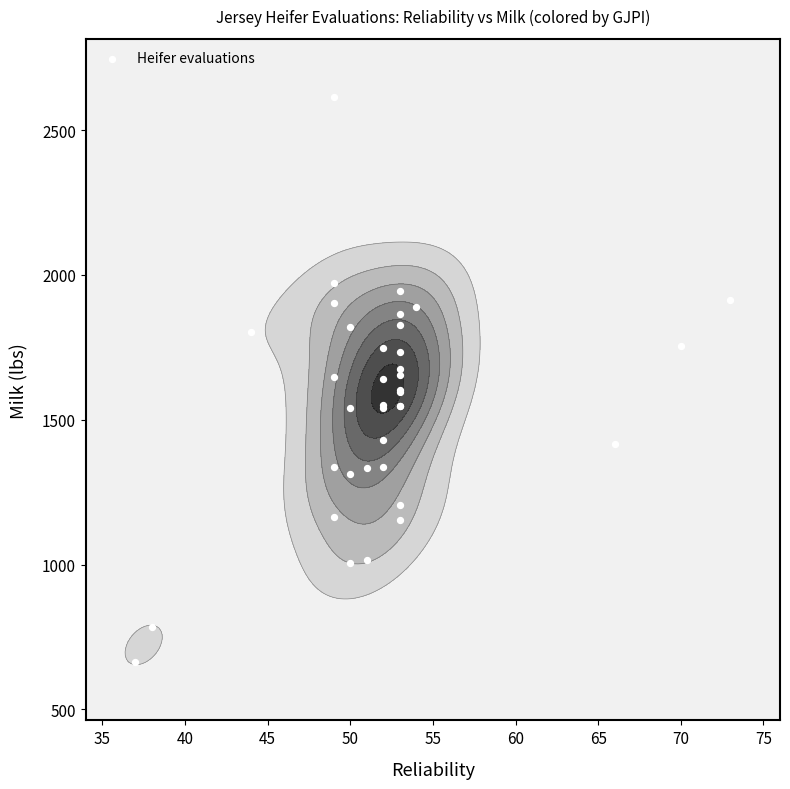

Is it true that the value at 18 is 448?

False